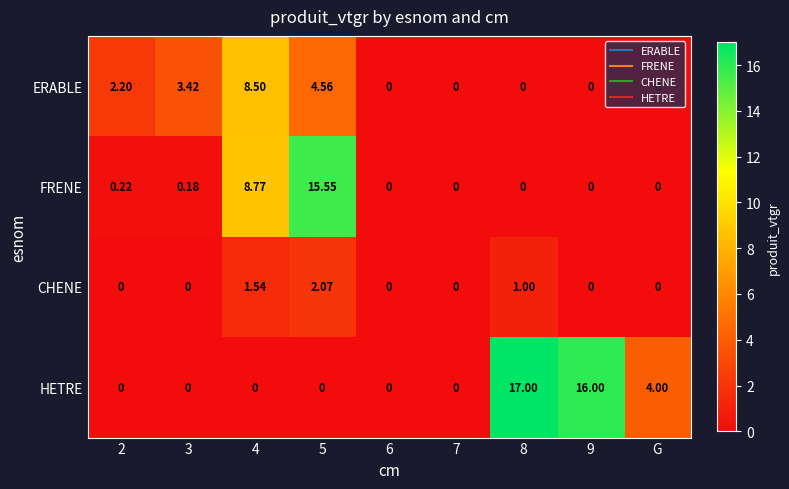

List the series in order of their peak value, highest first.

HETRE, FRENE, ERABLE, CHENE